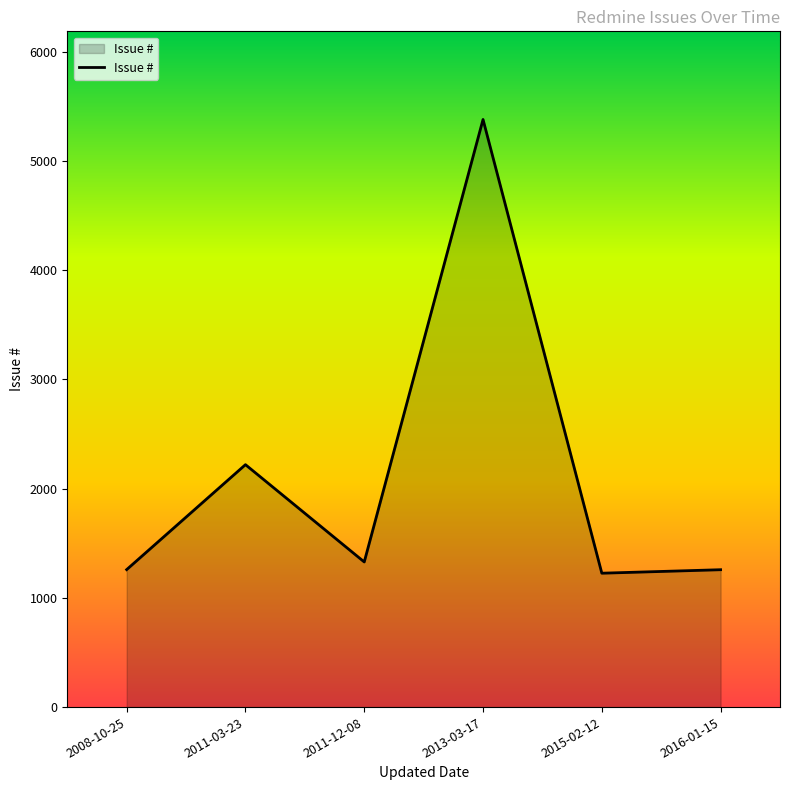

Where is the first local maximum?

2011-03-23